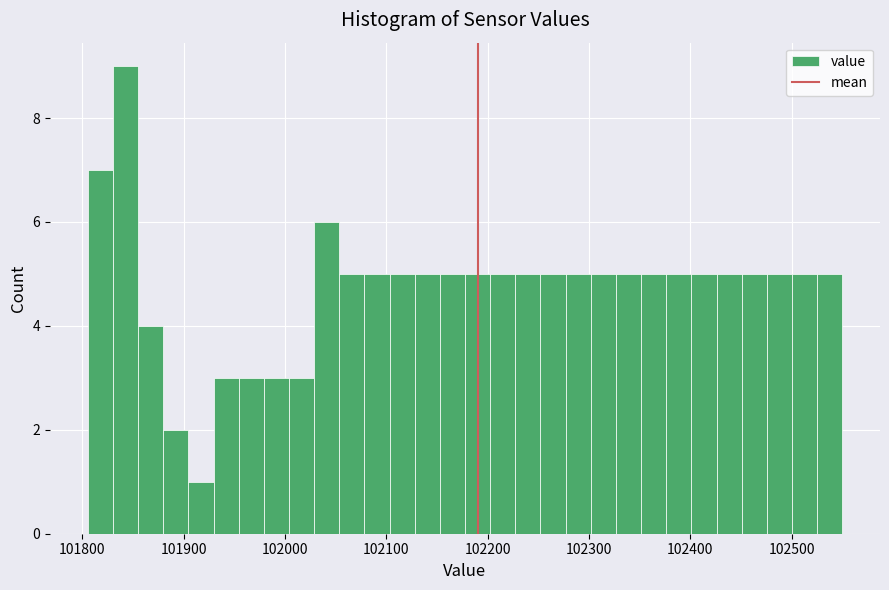

Read against the x-axis, roughly where is the centre of the tallest bar?

101840